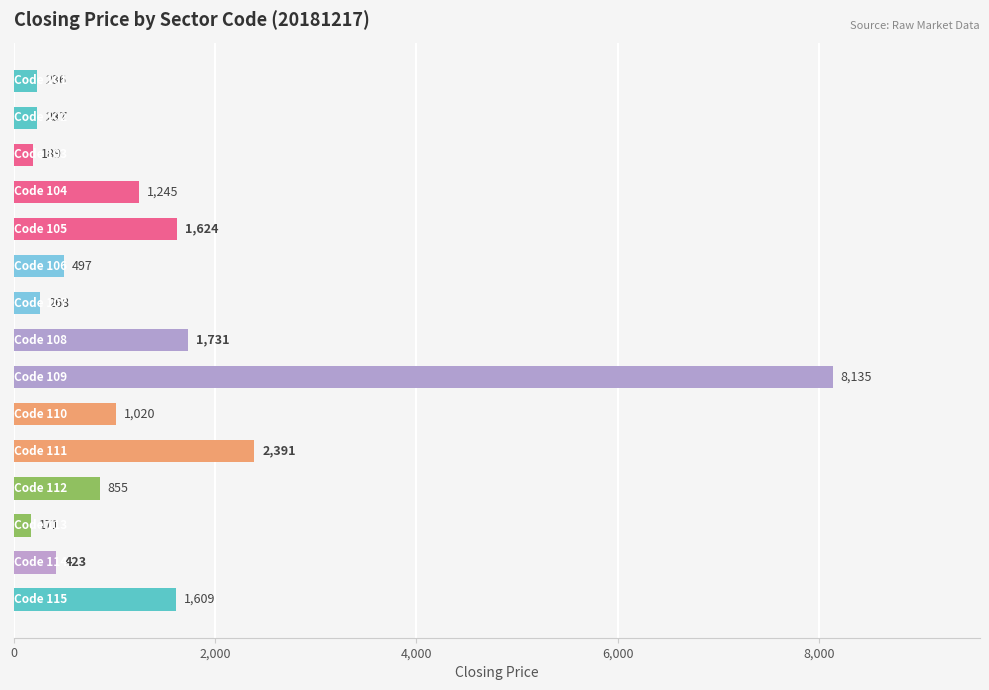

What is the value of the 14th bar from the top?

423